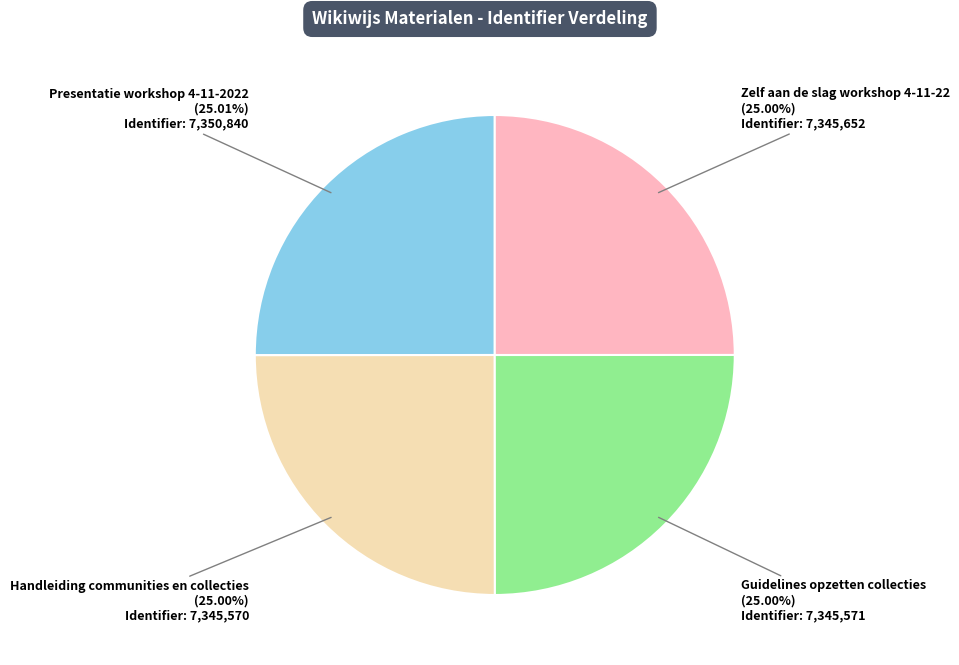

Combined, do Handleiding communities en collecties and Guidelines opzetten collecties account for over 50%?

No